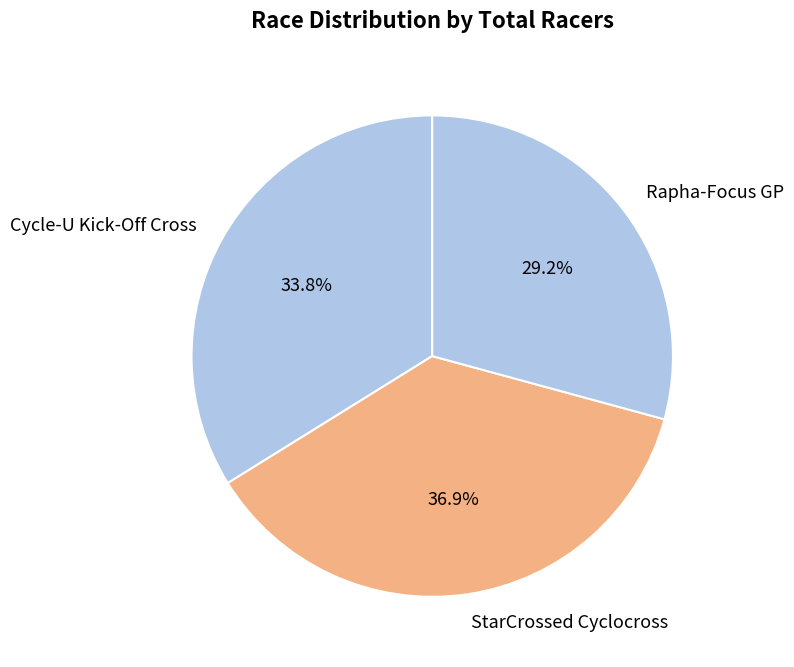

Is it true that StarCrossed Cyclocross is 27% of the pie?

False